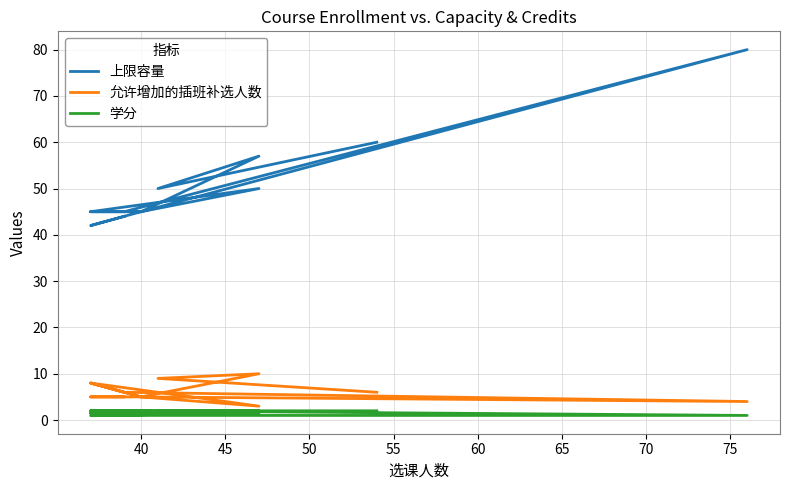

Which series has the largest range (max minus min)?

上限容量